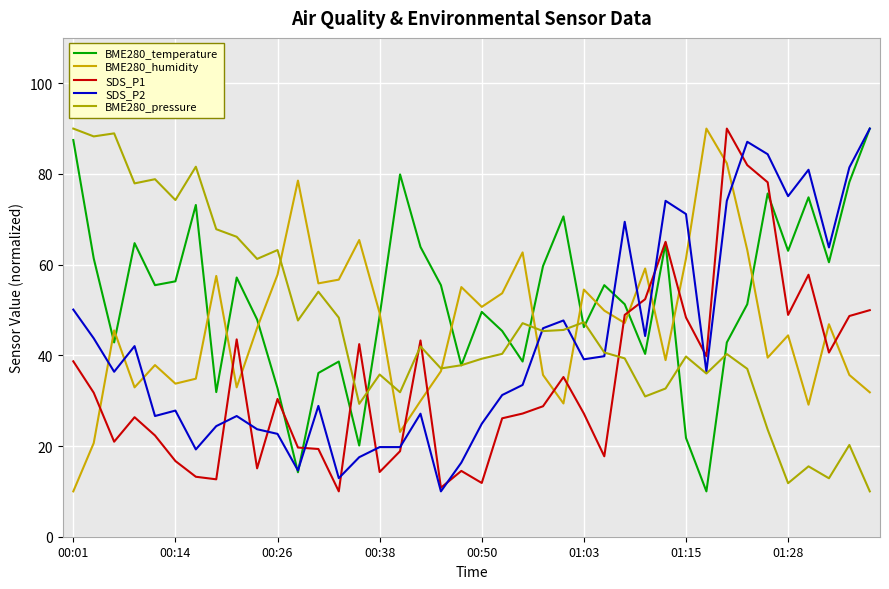

How many values in the BME280_temperature series exceed 55?

20